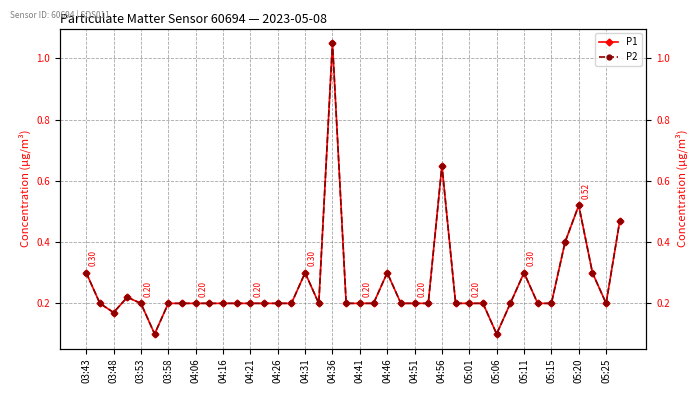

What is the smallest value displayed?

0.1